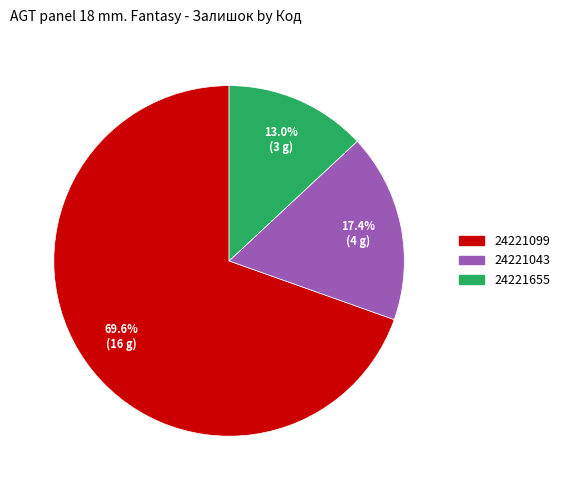

How many slices are in this pie chart?

3